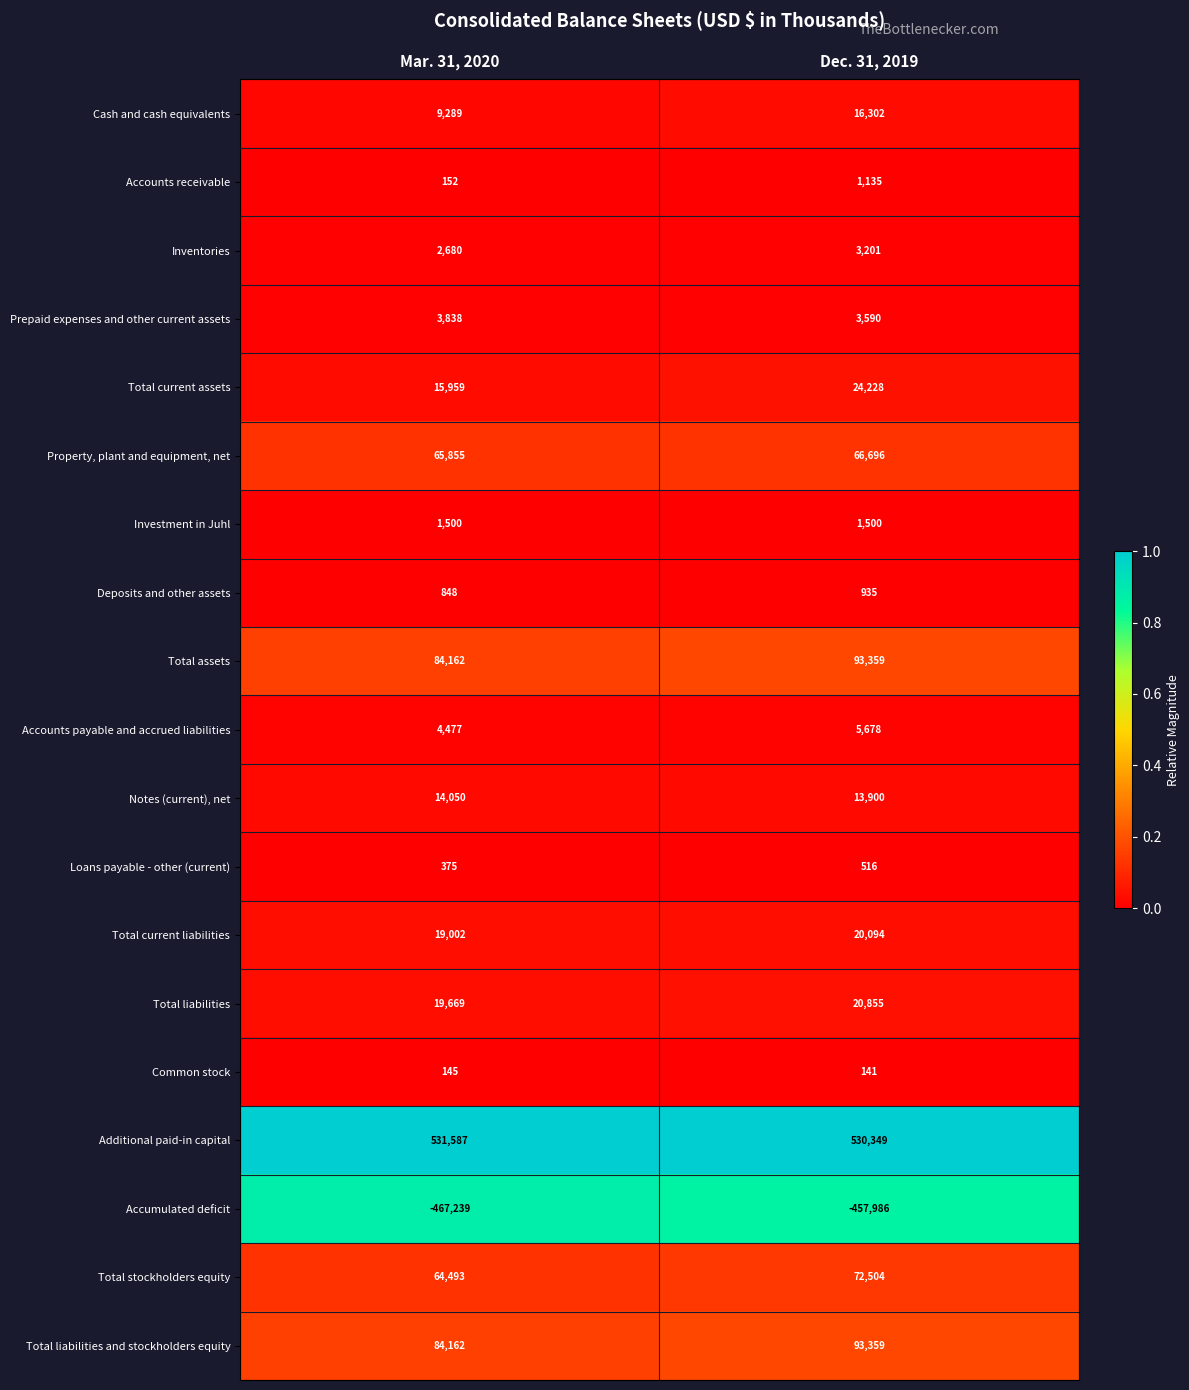

Rank the categories by Deposits and other assets value from highest to lowest.

Dec. 31, 2019, Mar. 31, 2020